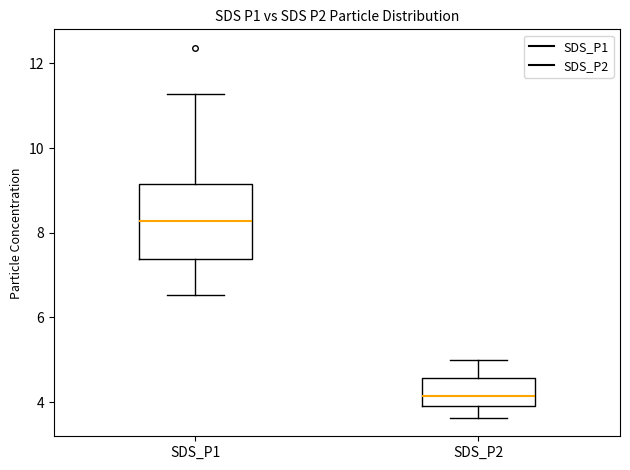

Reading left to right, read every box against the y-axis: the position of its median line, the range the box covers, and the ends of its whiskers. The values are not printed on the chart, so give them approximately, as read against the axis.

SDS_P1: median 8.2, box 7.4 to 9.2, whiskers 6.6 to 11.2
SDS_P2: median 4.2, box 4.0 to 4.6, whiskers 3.6 to 5.0